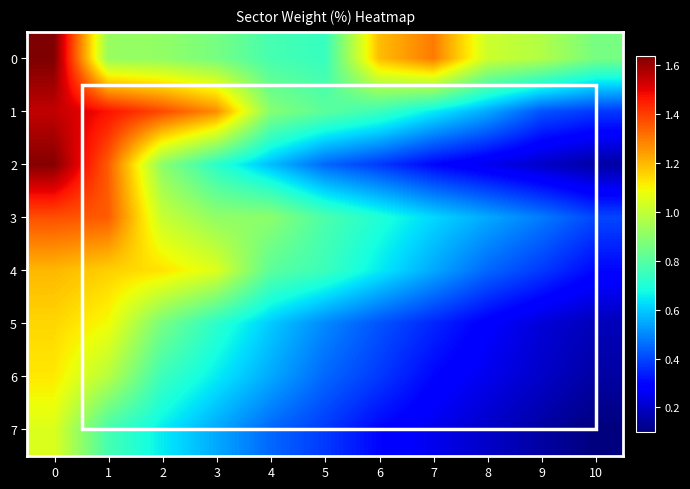

Reading right to left, transcribe all the data shown in this chart.

0: 10=0.9	9=1.0	8=1.0	7=1.3	6=1.2	5=0.7	4=0.8	3=0.9	2=0.9	1=0.9	0=1.6
1: 10=0.4	9=0.4	8=0.6	7=0.7	6=0.8	5=0.8	4=0.9	3=1.3	2=1.4	1=1.5	0=1.6
2: 10=0.1	9=0.2	8=0.2	7=0.3	6=0.4	5=0.5	4=0.6	3=0.7	2=0.9	1=1.4	0=1.6
3: 10=0.4	9=0.5	8=0.6	7=0.6	6=0.7	5=0.8	4=0.9	3=0.9	2=1.0	1=1.4	0=1.4
4: 10=0.3	9=0.4	8=0.5	7=0.6	6=0.7	5=0.8	4=0.8	3=1.1	2=1.1	1=1.2	0=1.2
5: 10=0.2	9=0.2	8=0.3	7=0.3	6=0.4	5=0.5	4=0.6	3=0.7	2=0.9	1=1.1	0=1.1
6: 10=0.1	9=0.2	8=0.2	7=0.3	6=0.4	5=0.5	4=0.6	3=0.7	2=0.8	1=1.0	0=1.1
7: 10=0.1	9=0.1	8=0.2	7=0.2	6=0.3	5=0.4	4=0.5	3=0.6	2=0.7	1=0.8	0=1.1